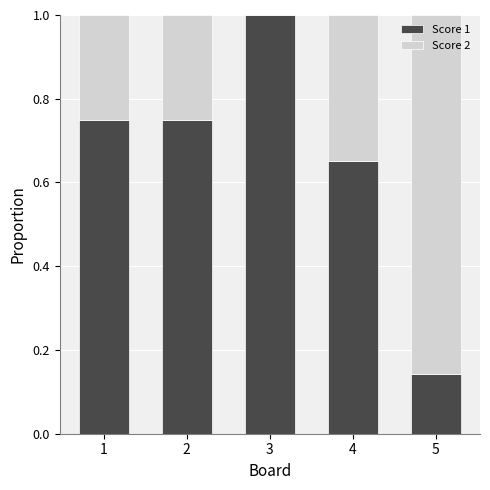

What is the total value across all series at 4?

1.0